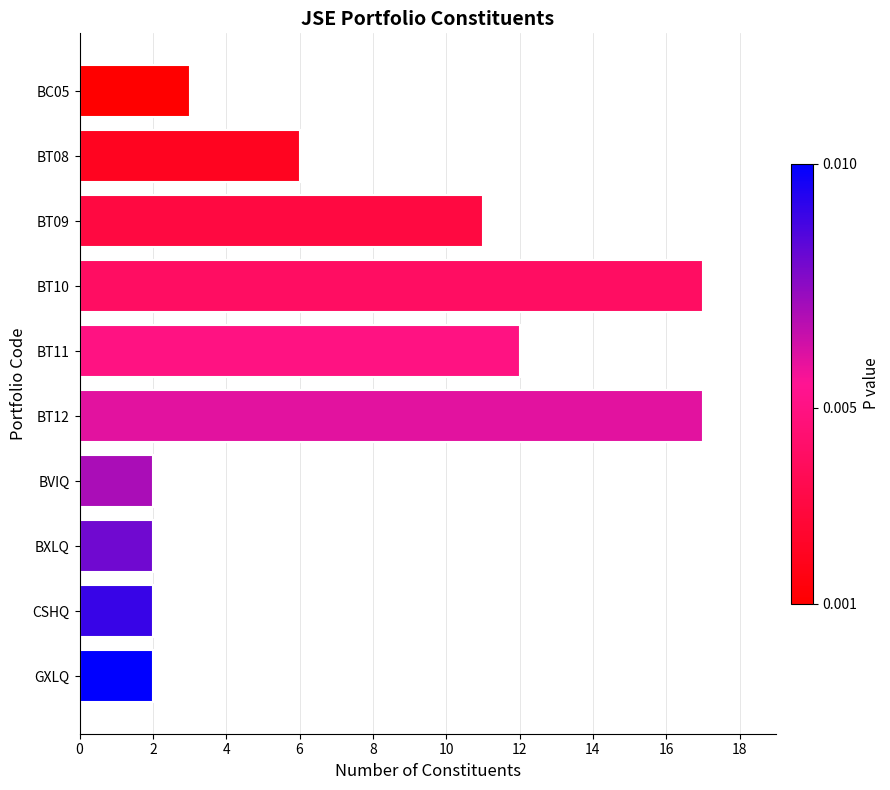

What is the ratio of the value at BVIQ to the value at BC05?

0.7